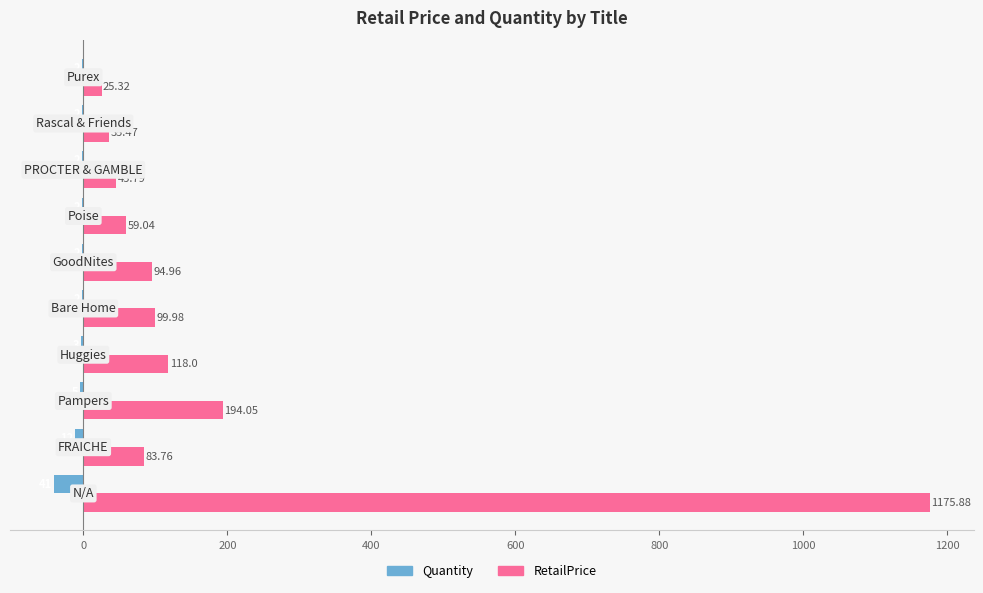

How many data points does each series have?

10